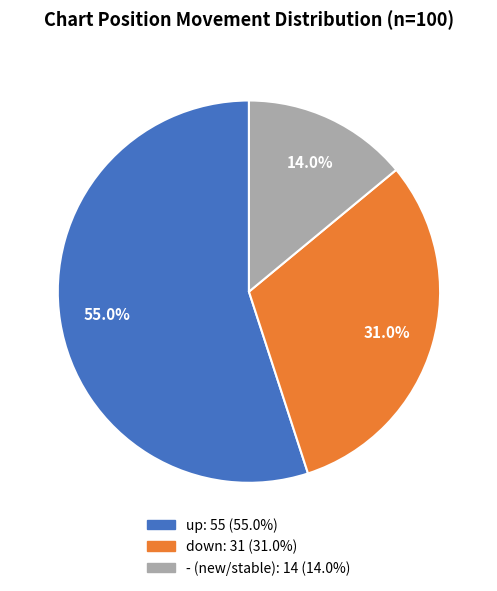

The up slice represents 63% of the pie. True or false?

False